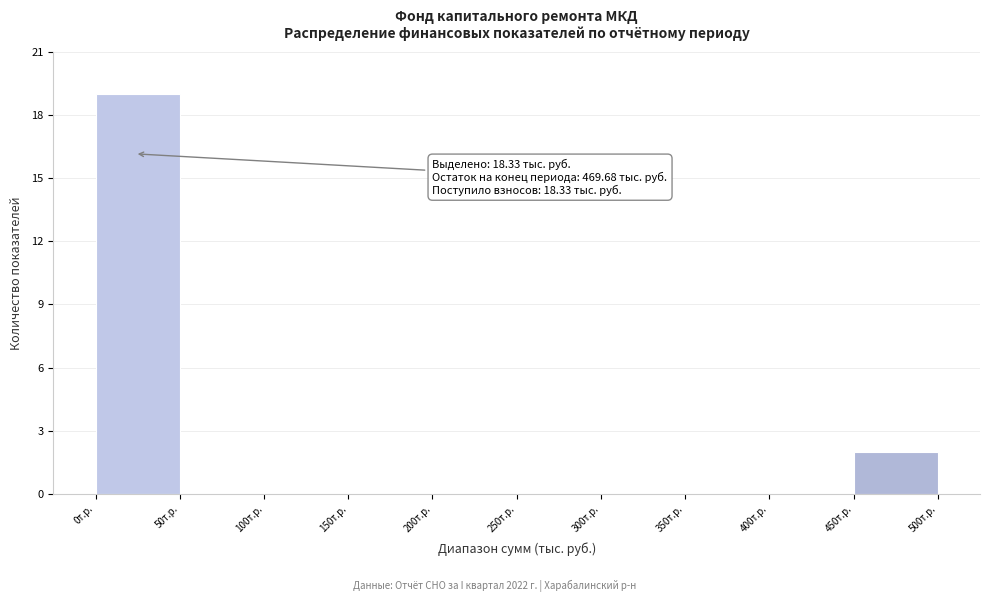

Which range on the x-axis has the tallest bar?

0 to 50